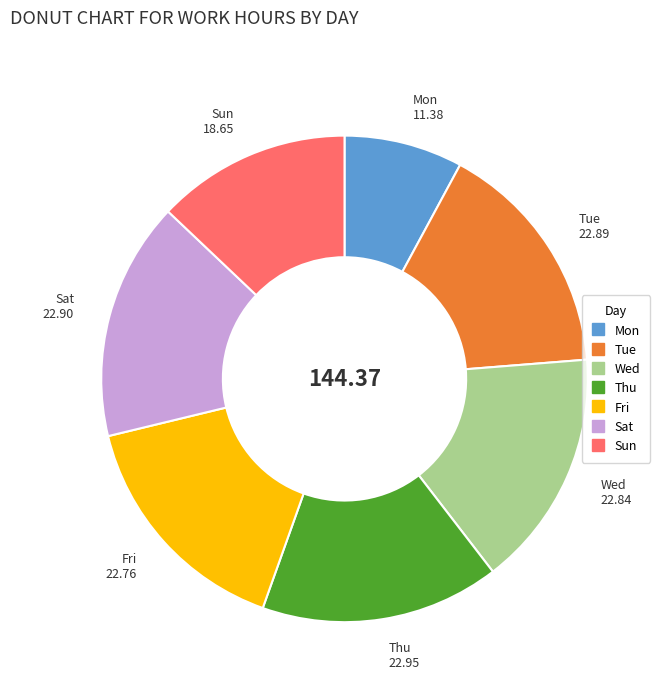

Count the number of slices in the pie.

7